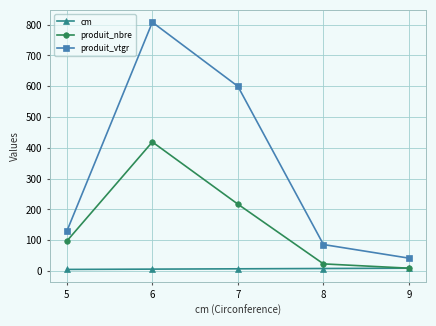

True or false: produit_vtgr and cm cross at least once.

False